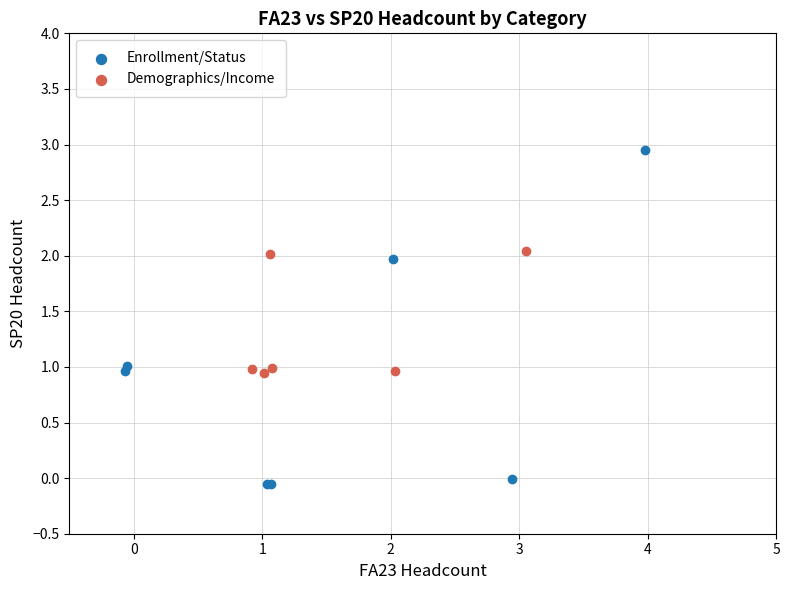

Which series contains the highest Y value?

Enrollment/Status